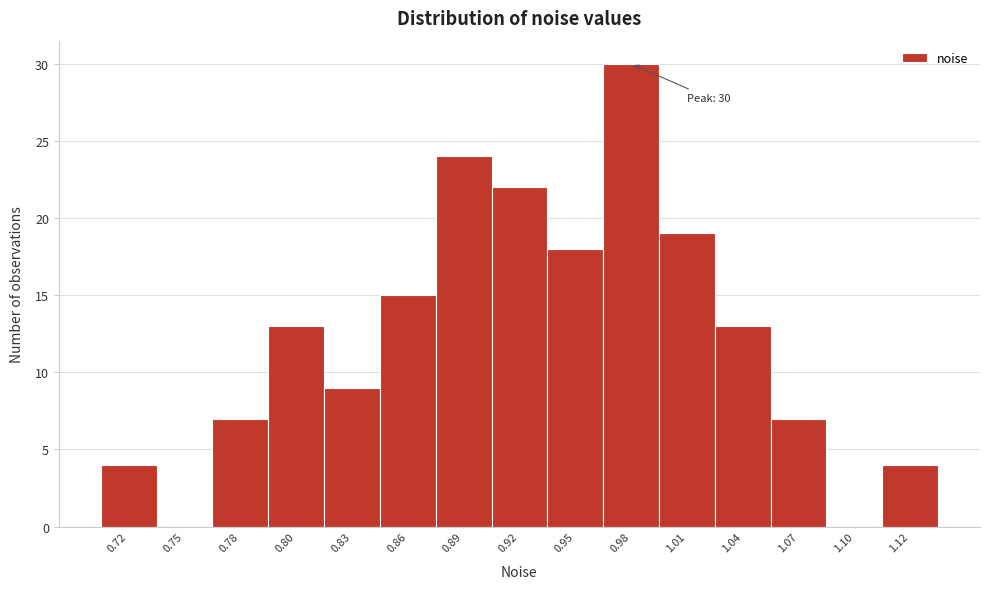

Reading left to right, transcribe all the data shown in this chart.

0.72=4	0.75=0	0.78=7	0.80=13	0.83=9	0.86=15	0.89=24	0.92=22	0.95=18	0.98=30	1.01=19	1.04=13	1.07=7	1.10=0	1.12=4